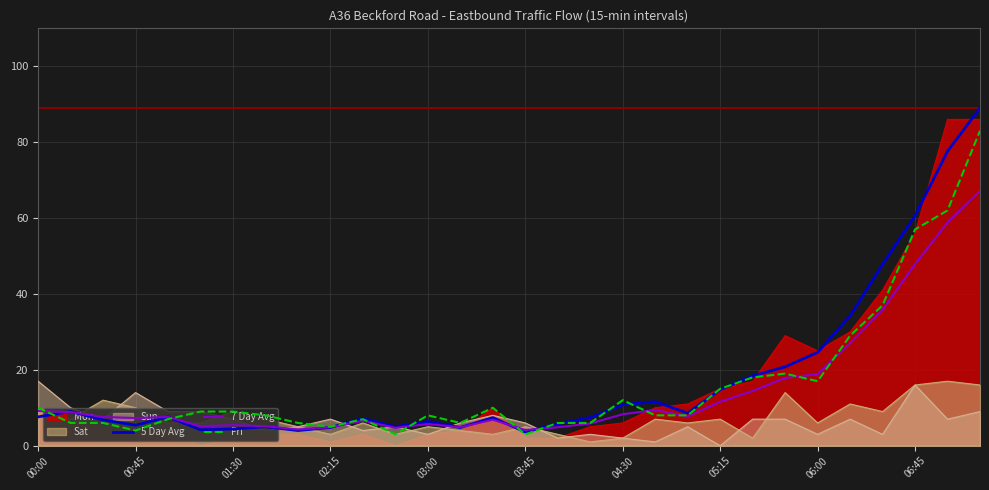

What is the difference between the second highest and minimum values in the 5 Day Avg series?

74.0